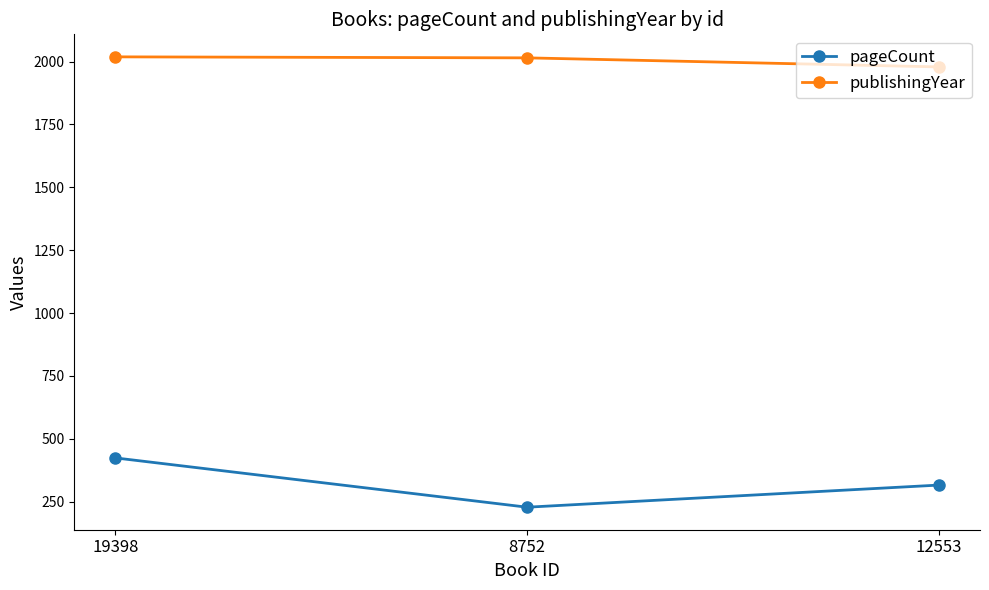

What is the average value of the publishingYear series?

2004